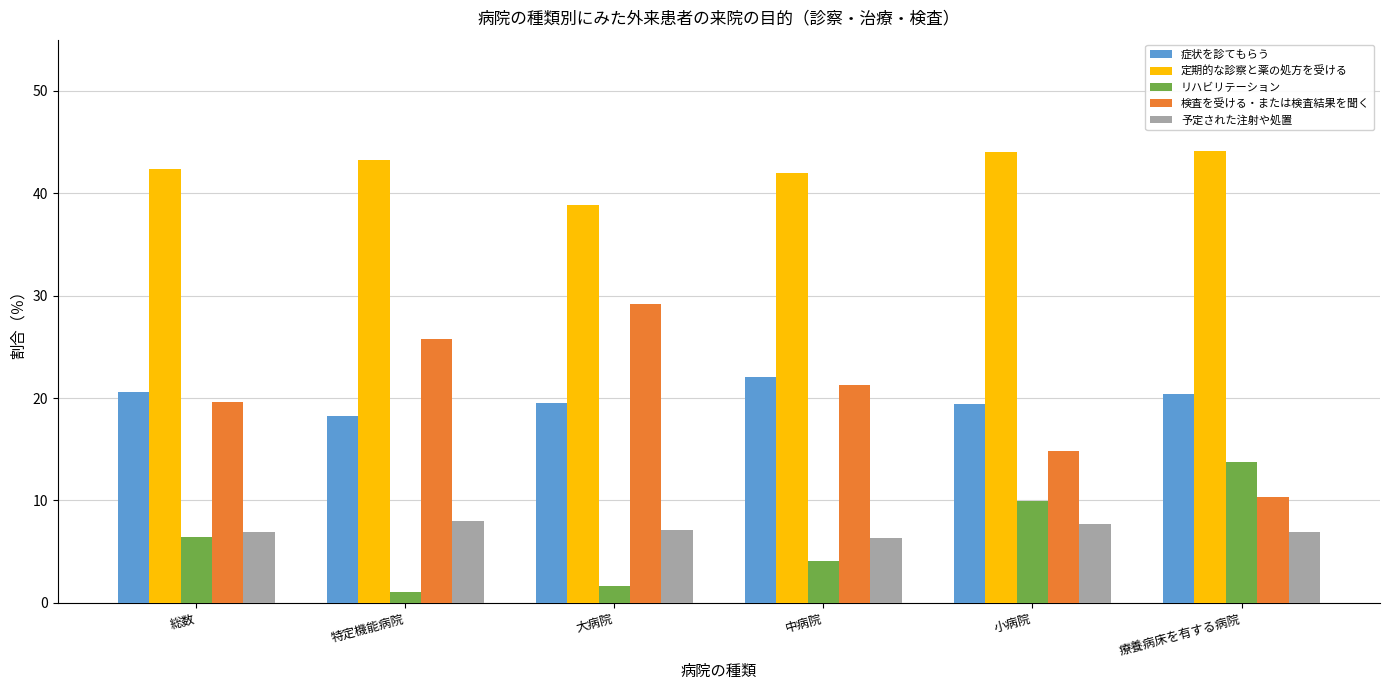

What is the difference between the highest and lowest values at 特定機能病院?

42.1